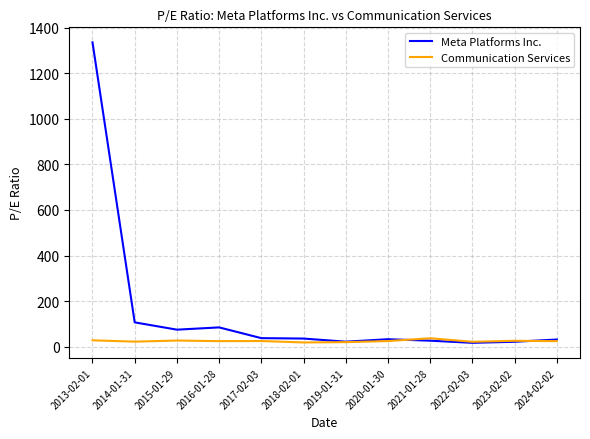

List the series in order of their overall mean, highest first.

Meta Platforms Inc., Communication Services